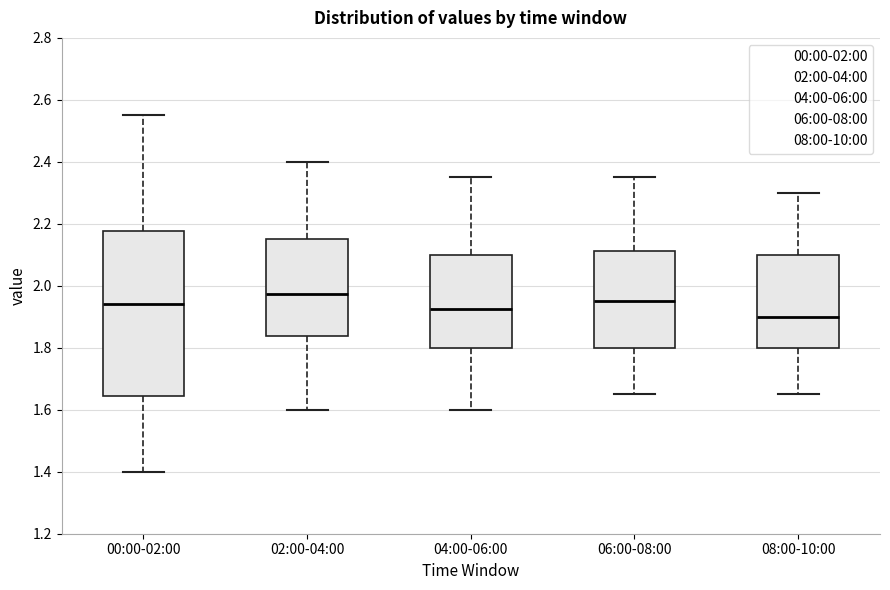

Reading left to right, read every box against the y-axis: the position of its median line, the range the box covers, and the ends of its whiskers. The values are not printed on the chart, so give them approximately, as read against the axis.

00:00-02:00: median 1.94, box 1.64 to 2.18, whiskers 1.40 to 2.56
02:00-04:00: median 1.98, box 1.84 to 2.16, whiskers 1.60 to 2.40
04:00-06:00: median 1.92, box 1.80 to 2.10, whiskers 1.60 to 2.36
06:00-08:00: median 1.96, box 1.80 to 2.12, whiskers 1.66 to 2.36
08:00-10:00: median 1.90, box 1.80 to 2.10, whiskers 1.66 to 2.30